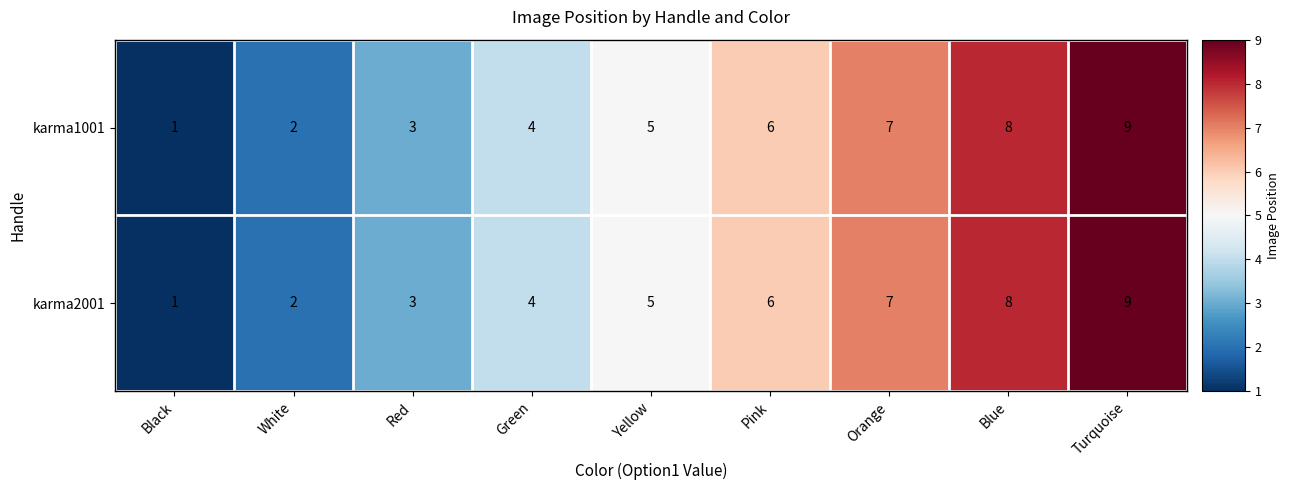

Count the karma2001 values in the range 3 to 7.

5